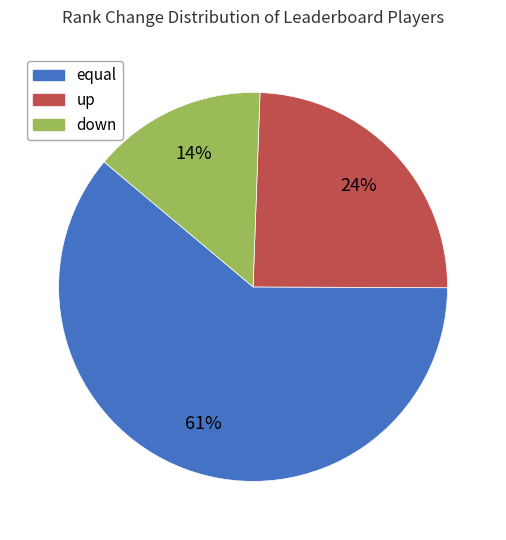

To the nearest percent, what is the difference between the largest and smallest slice percentages?

47%